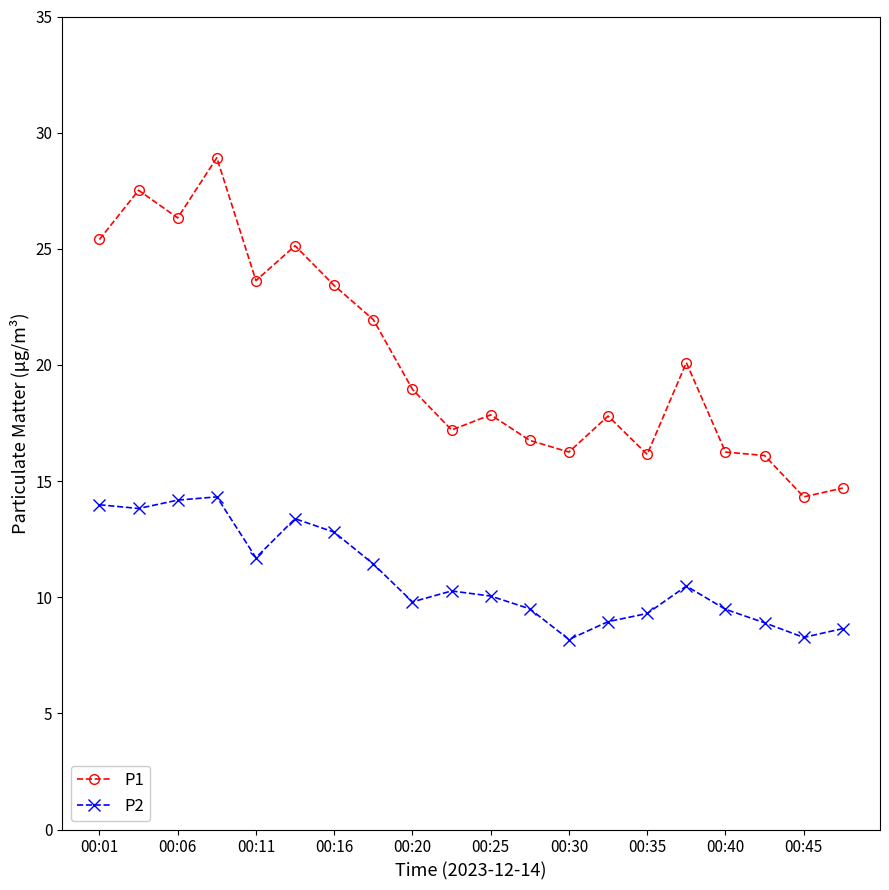

List the series in order of their peak value, highest first.

P1, P2